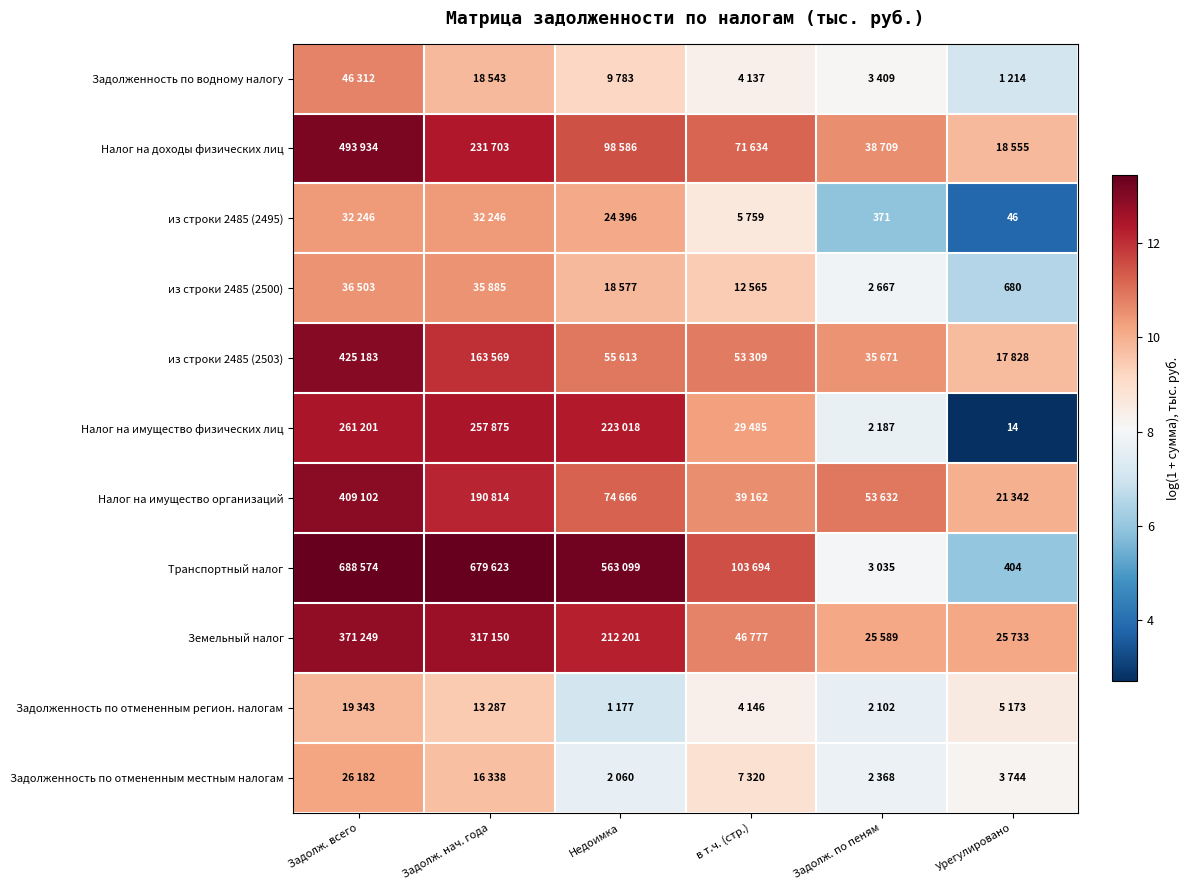

Is it true that из строки 2485 (2503) equals 7.1 at Задолж. нач. года?

False